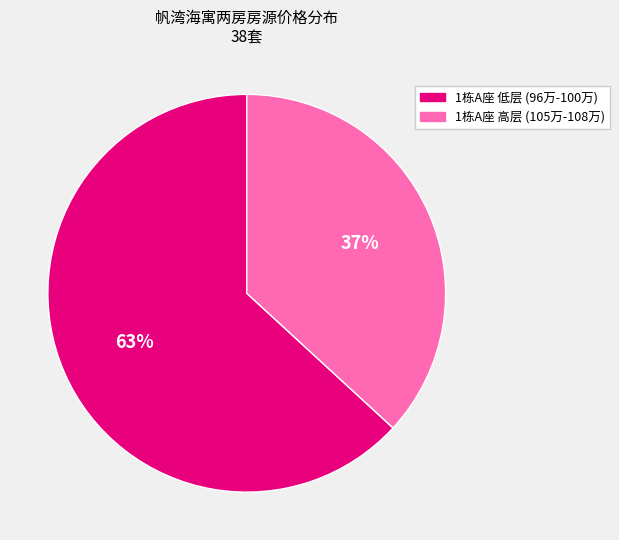

Count the number of slices in the pie.

2